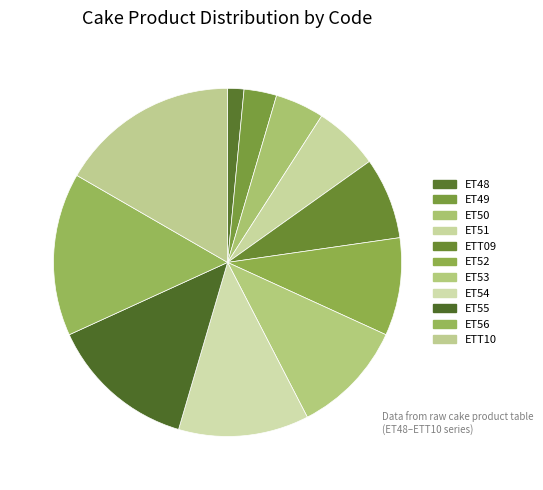

Count the number of slices in the pie.

11